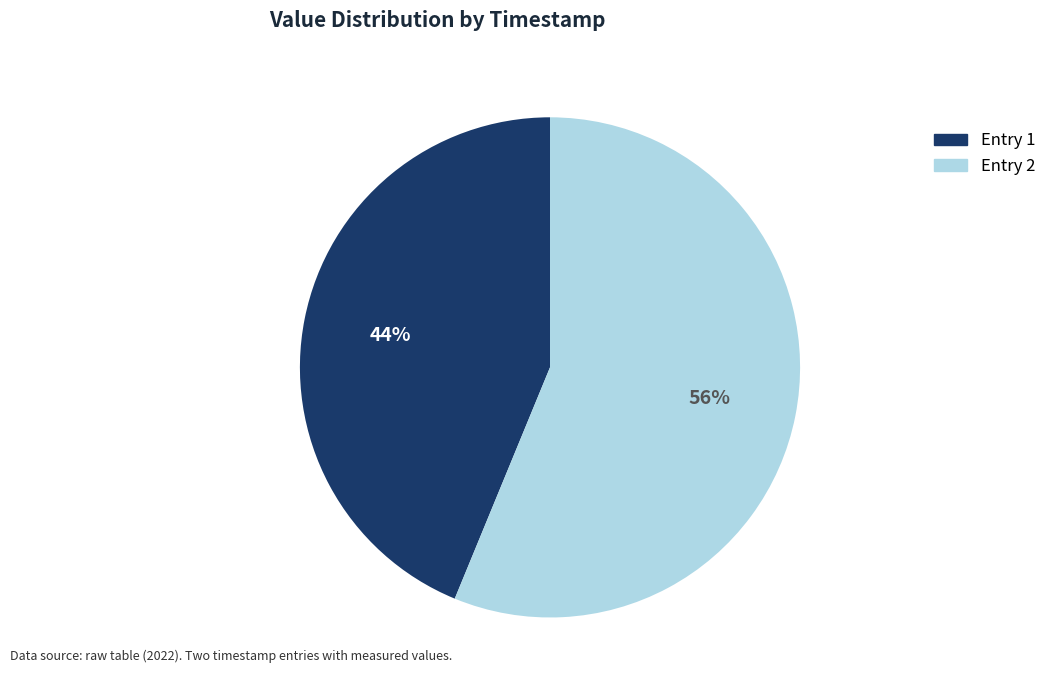

Is there any slice that represents more than half of the pie?

Yes